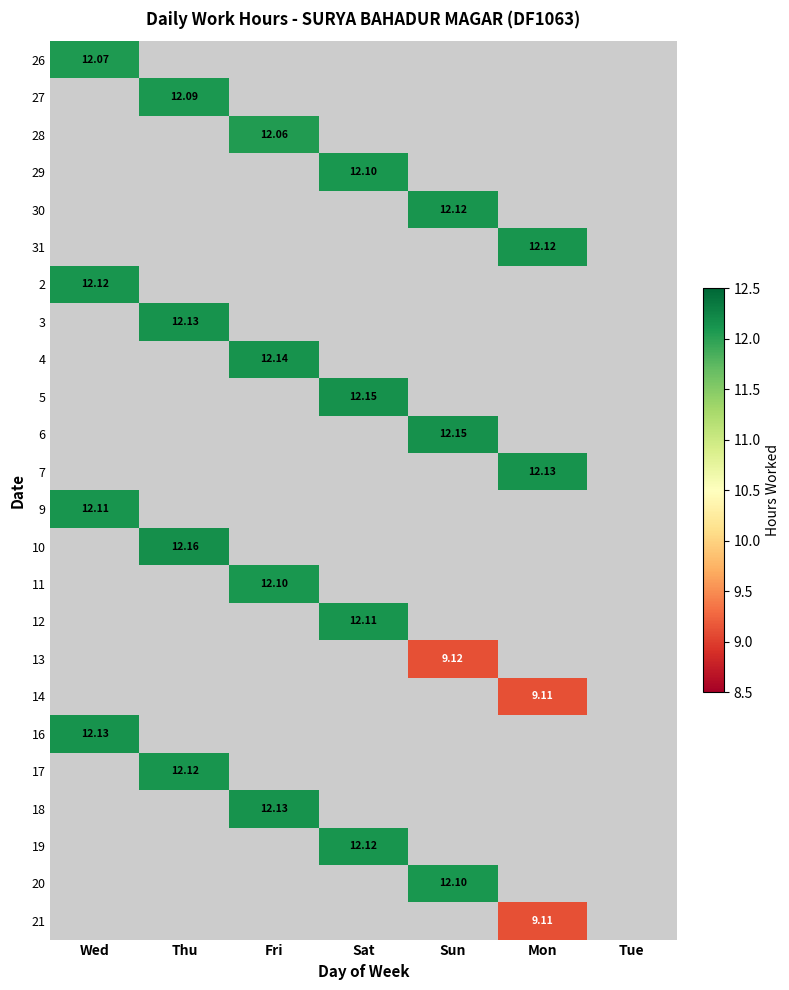

At how many categories does at least one series exceed 11?

6